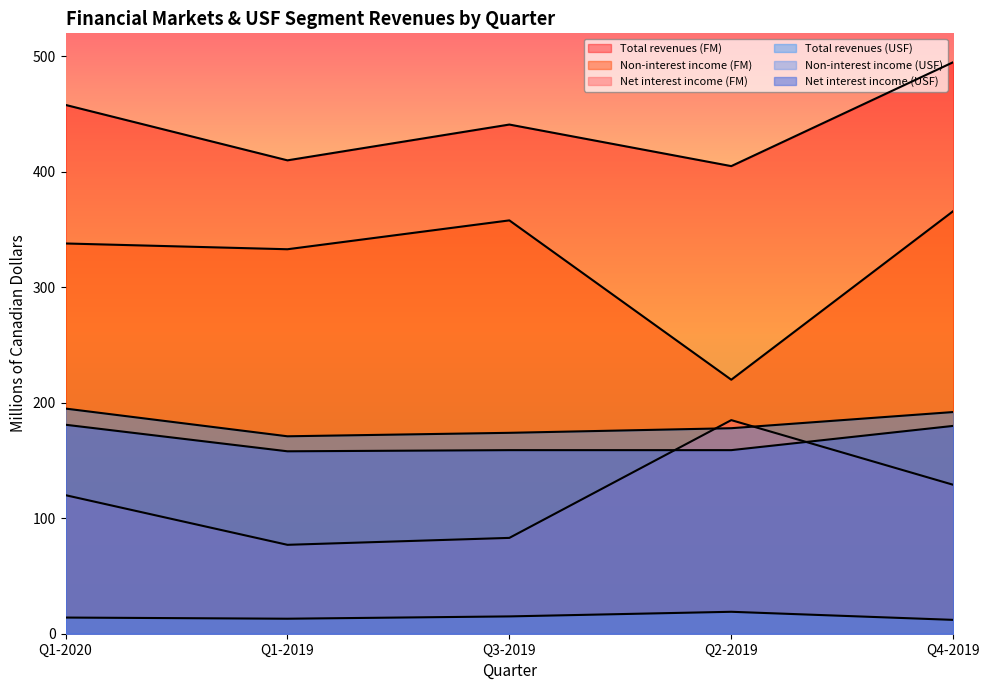

True or false: Total revenues (USF) has a value of 57 at Q3-2019.

False